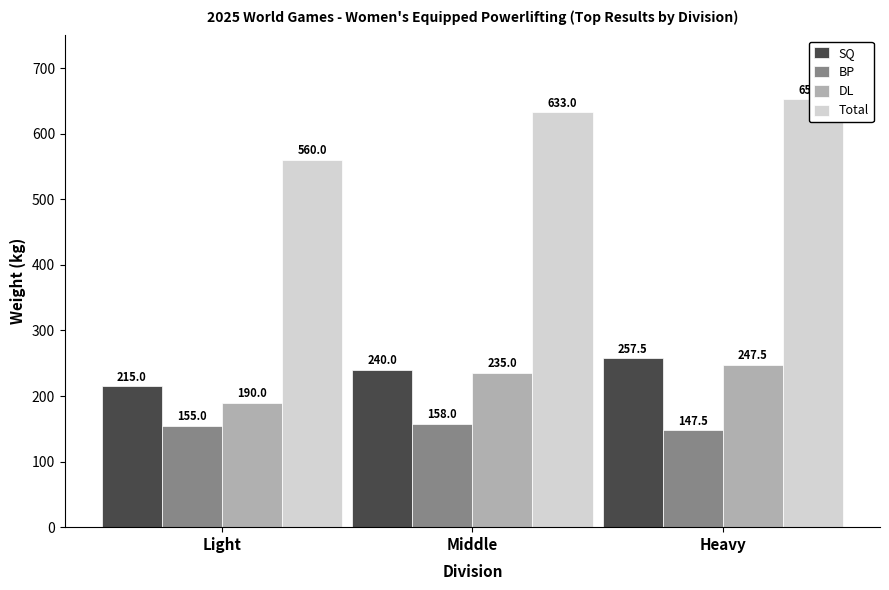

List the series in order of their peak value, highest first.

Total, SQ, DL, BP